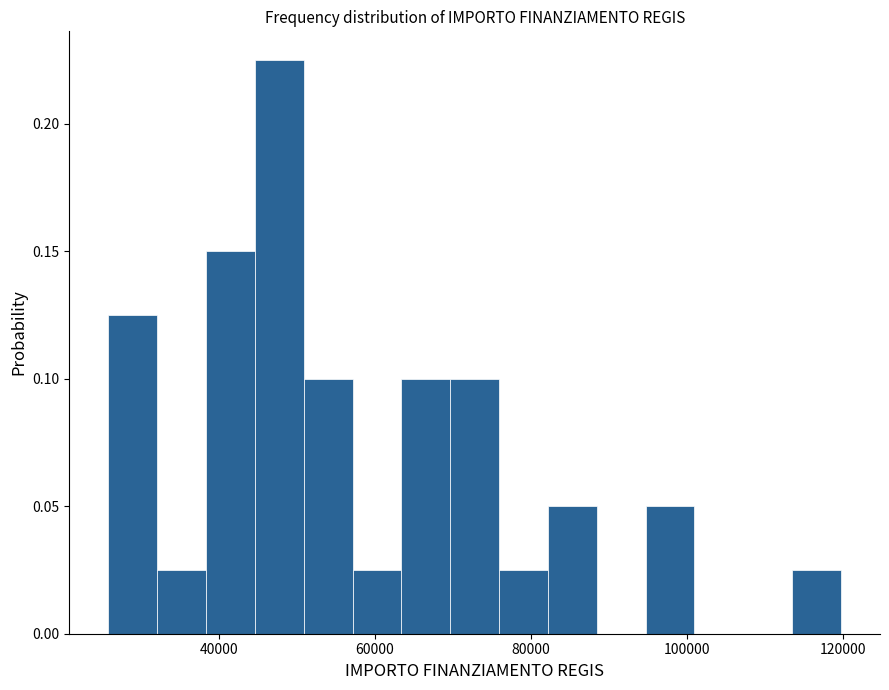

Read against the x-axis, roughly where is the centre of the tallest bar?

48000